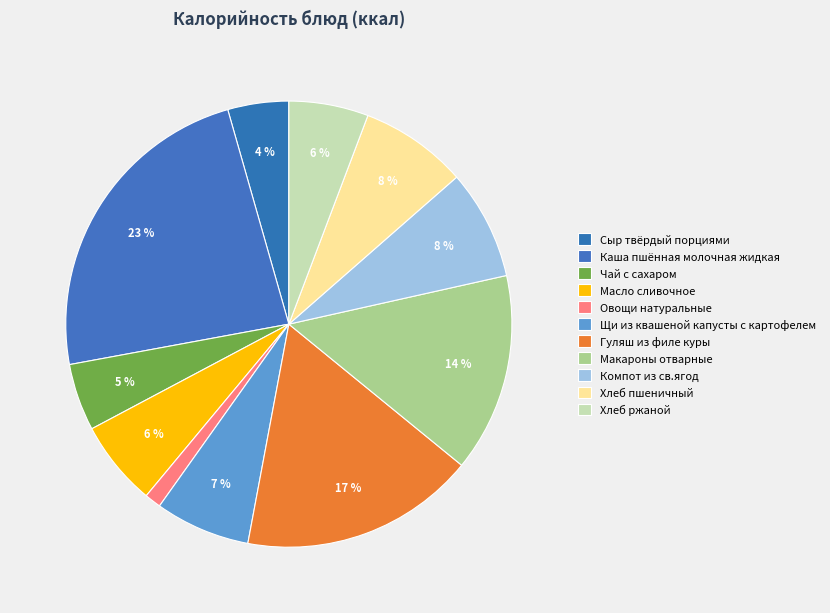

How many segments does this pie chart have?

11